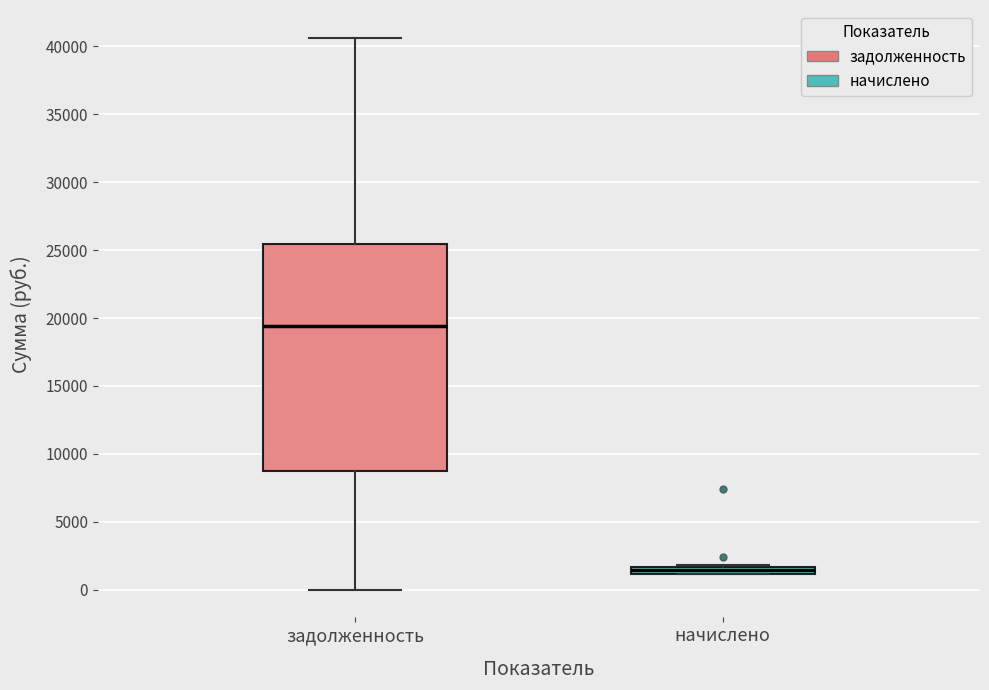

Where is the lower edge of the box for начислено on the y-axis? The values are not printed on the chart, so give them approximately, as read against the axis.

1000